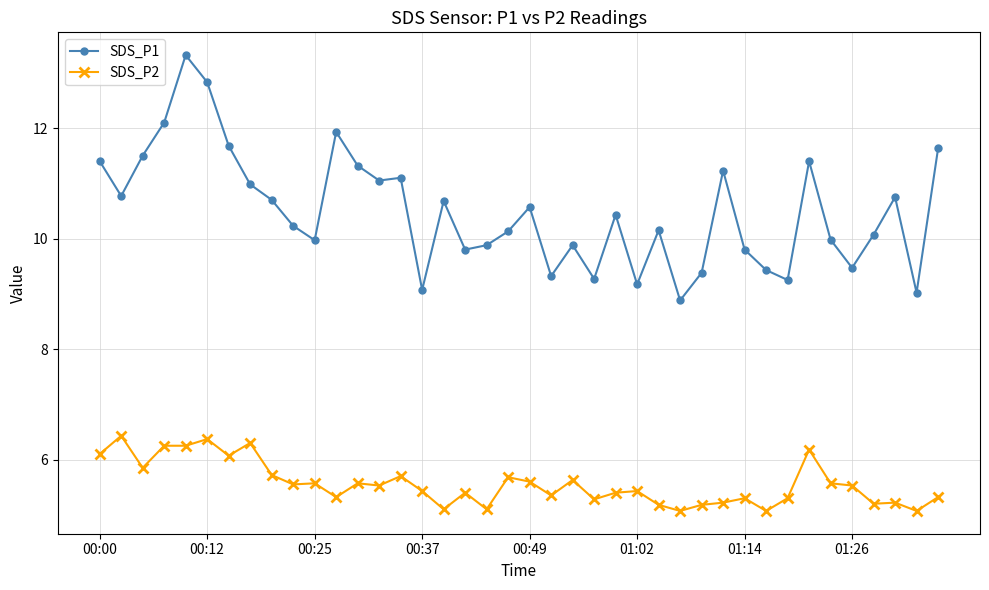

What is the average value of the SDS_P1 series?

10.5